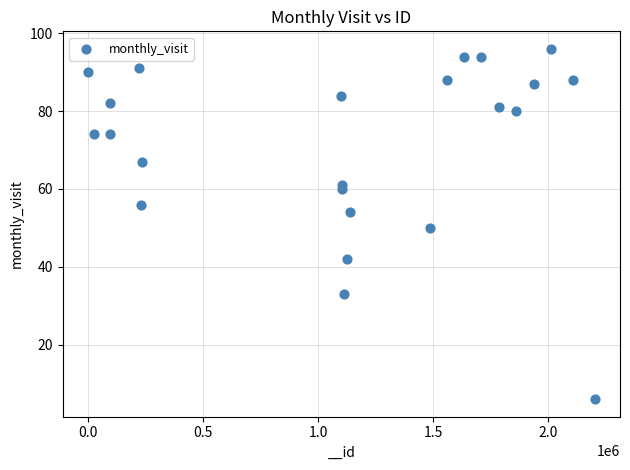

What Y value in the scatter plot is closest to 51?

50